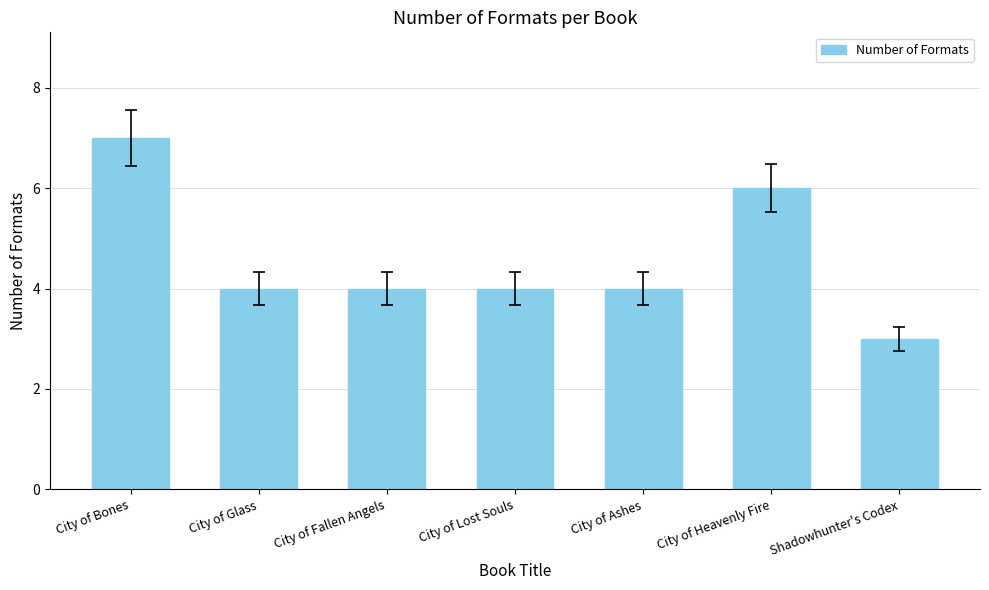

What is the label of the 2nd bar from the right?

City of Heavenly Fire